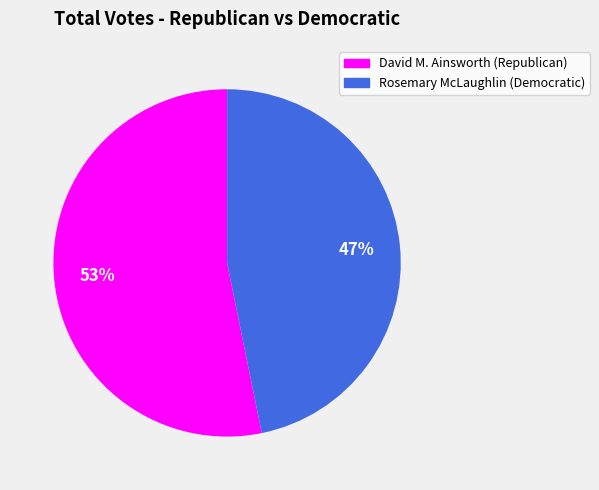

To the nearest percent, what percentage of the pie is David M. Ainsworth (Republican)?

53%